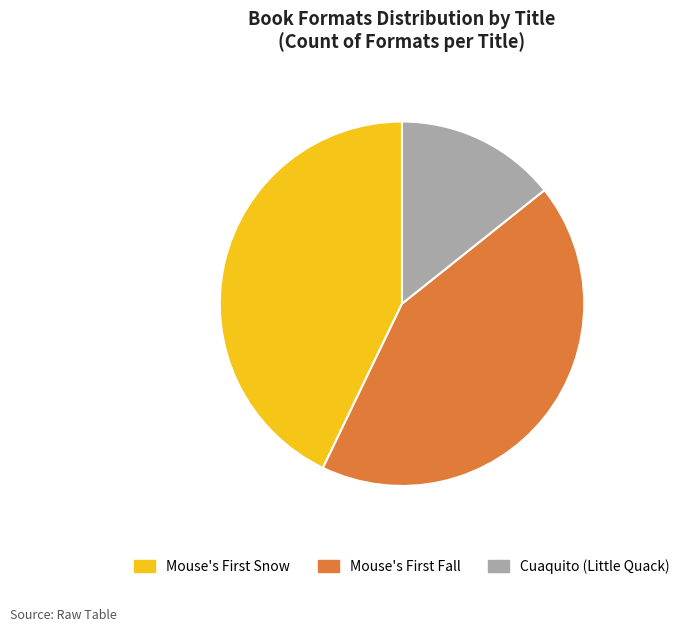

Which category has the smallest portion of the pie?

Cuaquito (Little Quack)